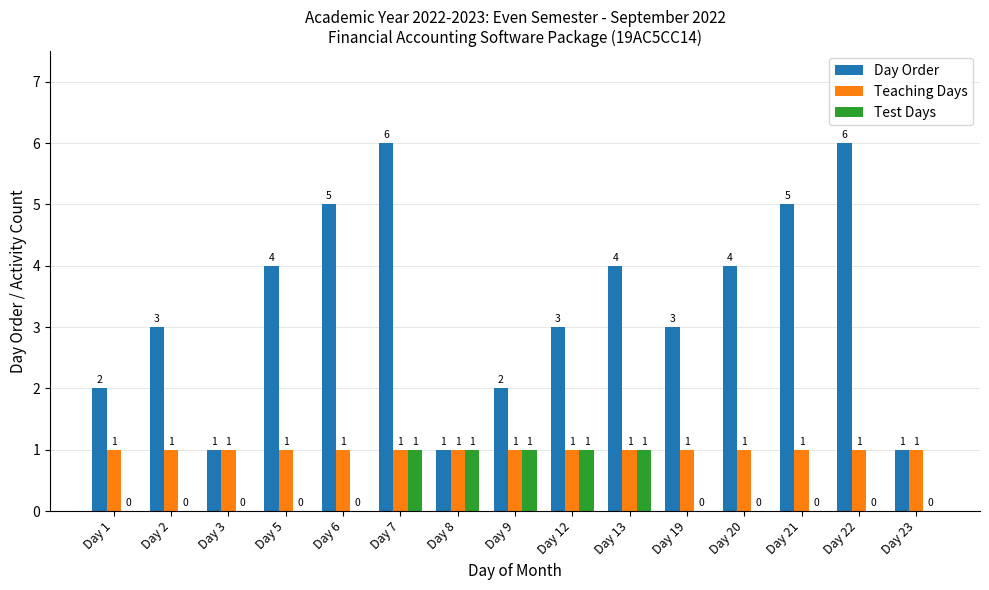

The Day Order series shows 1 at Day 3. True or false?

True